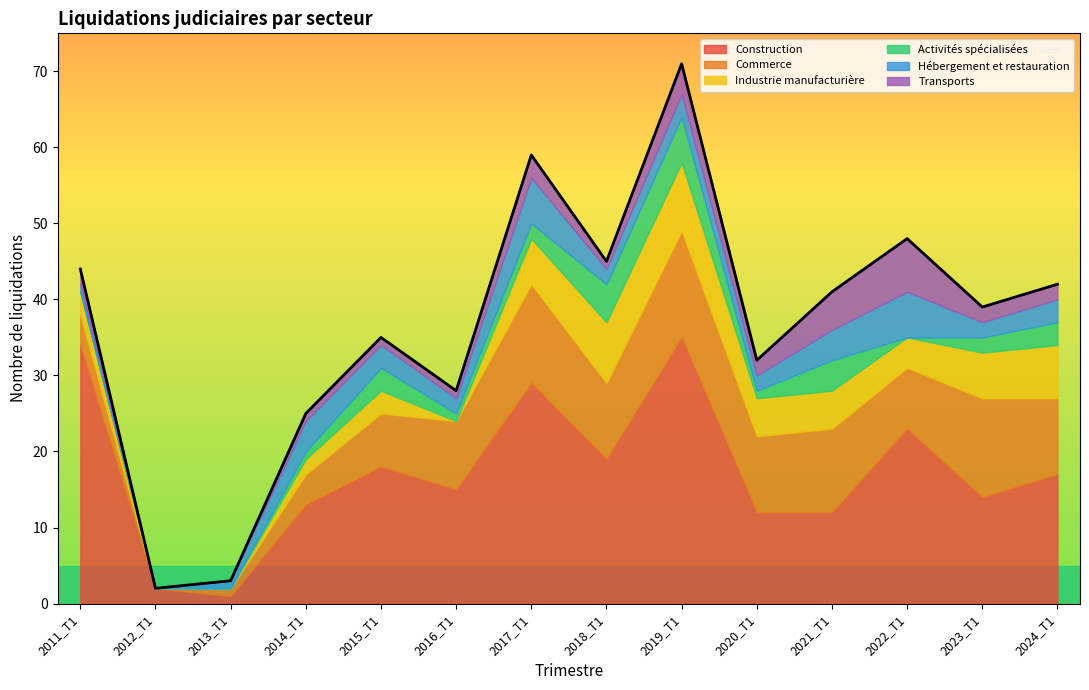

How many data points in Commerce are above 10?

4